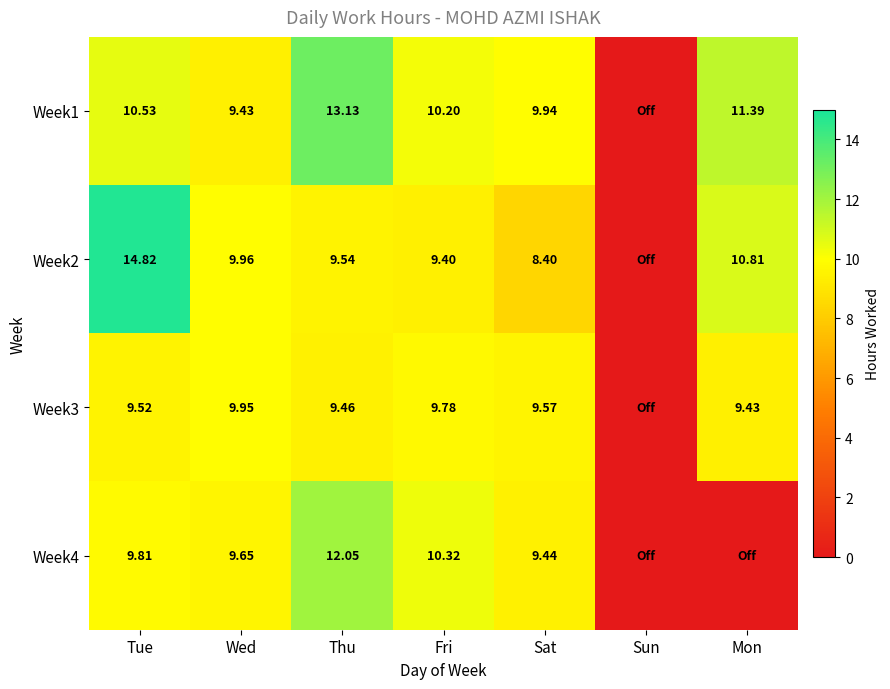

Which series changed the most between Tue and Thu?

Week2